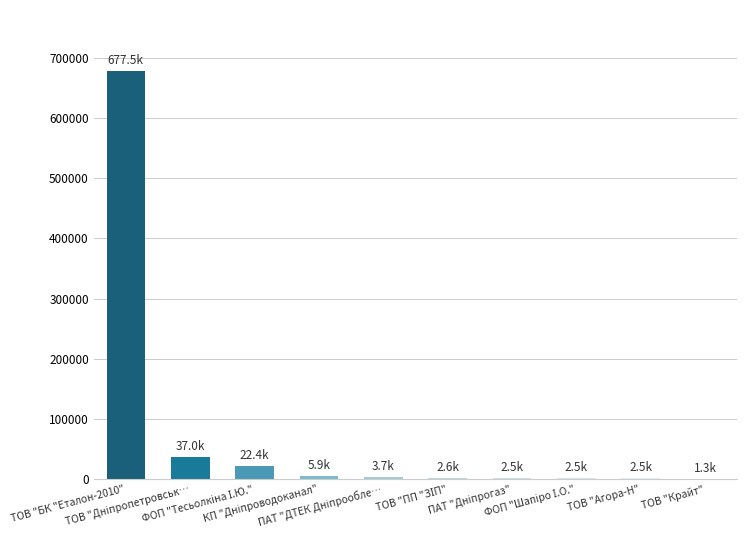

How many series are shown in this chart?

1